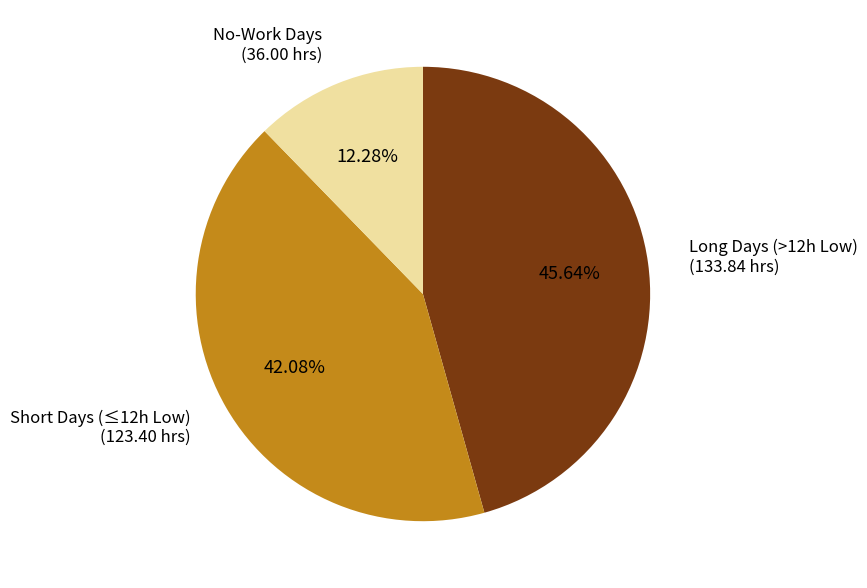

What is the smallest slice in the pie chart?

No-Work Days